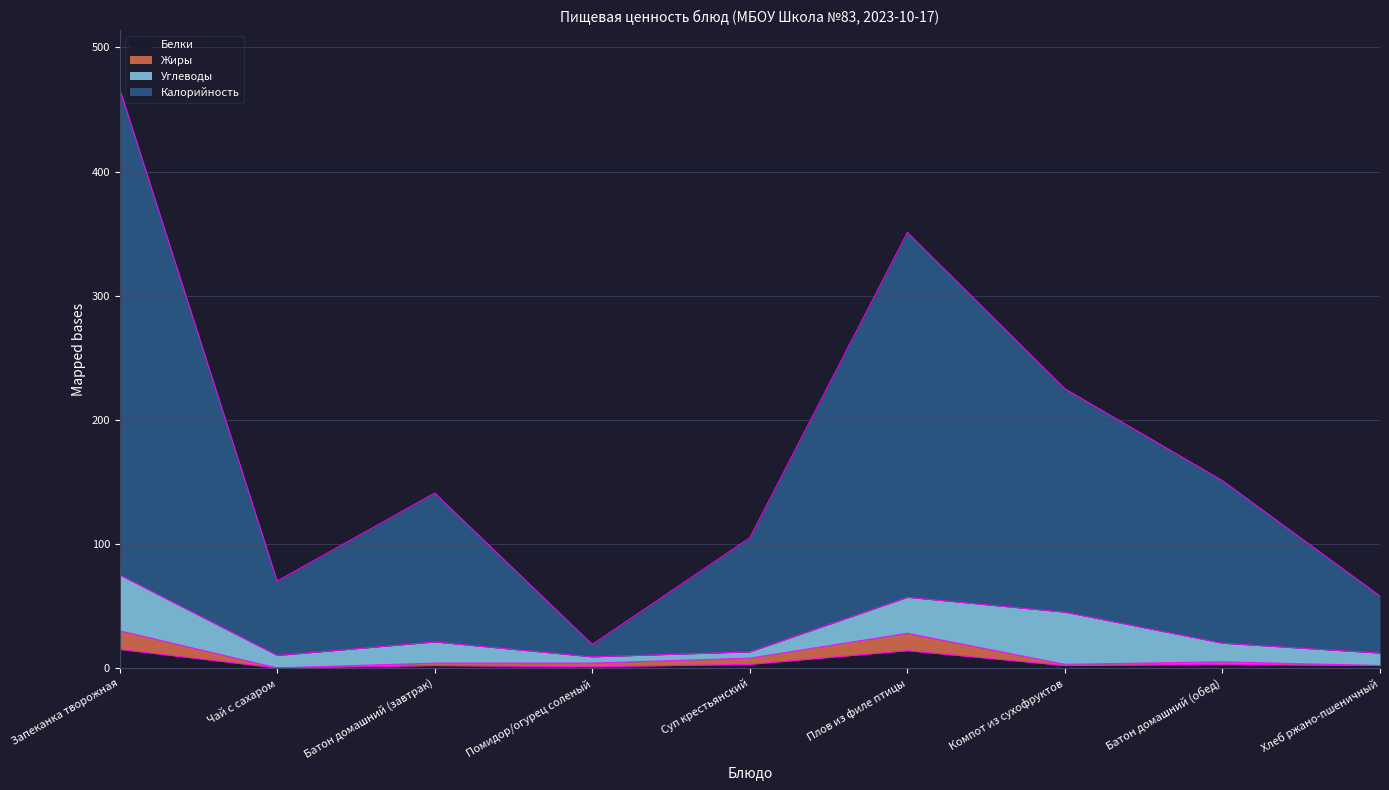

True or false: Жиры has a value of 5.0 at Батон домашний (обед).

True